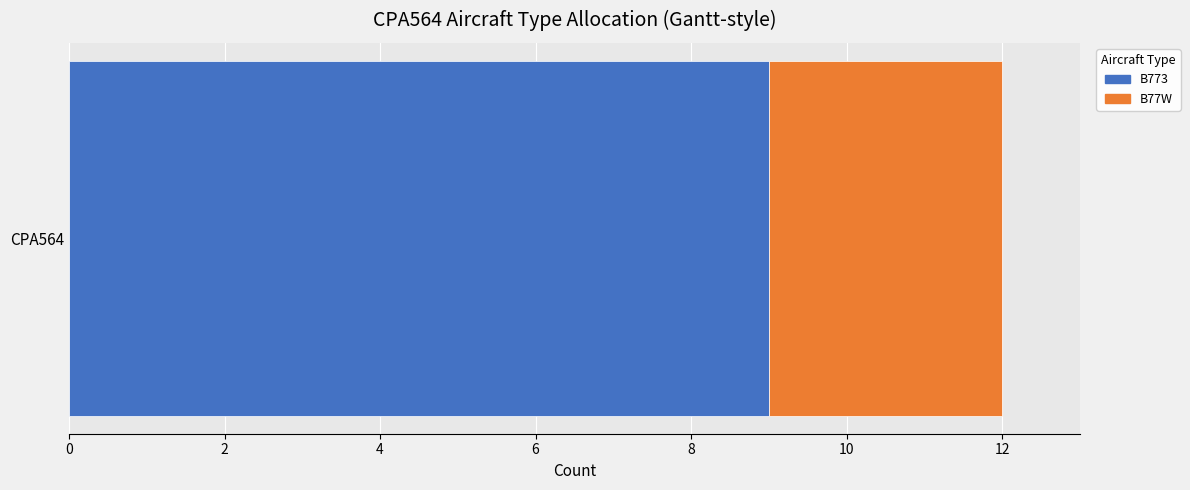

The value of B773 at CPA564 is 6. True or false?

False